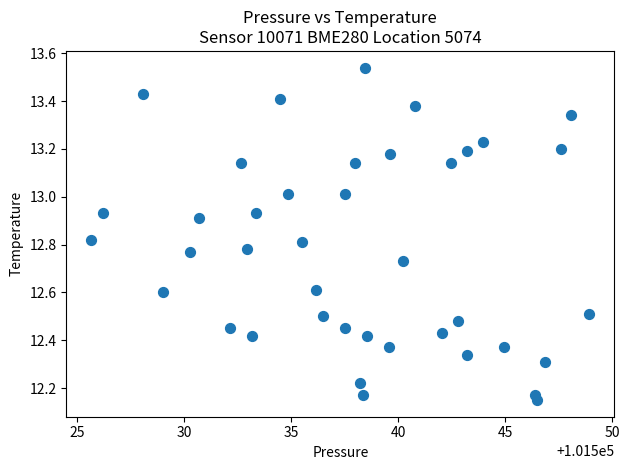

What is the range of X values (max minus min)?

23.3